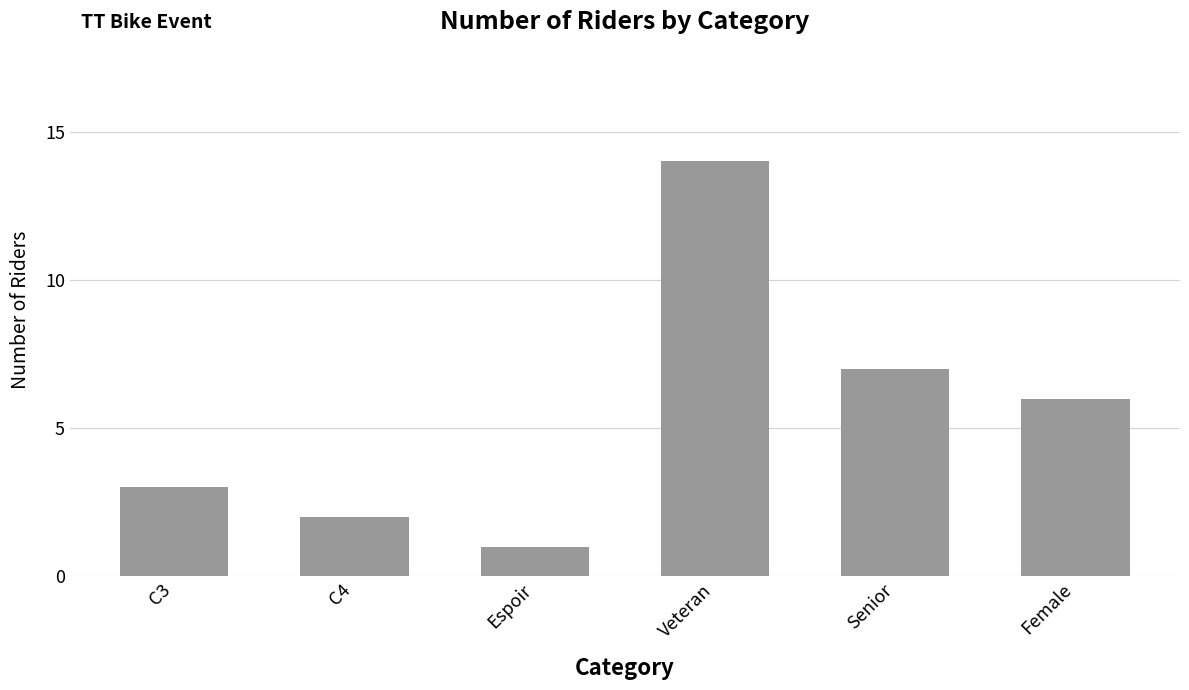

The value at Veteran is 20. True or false?

False